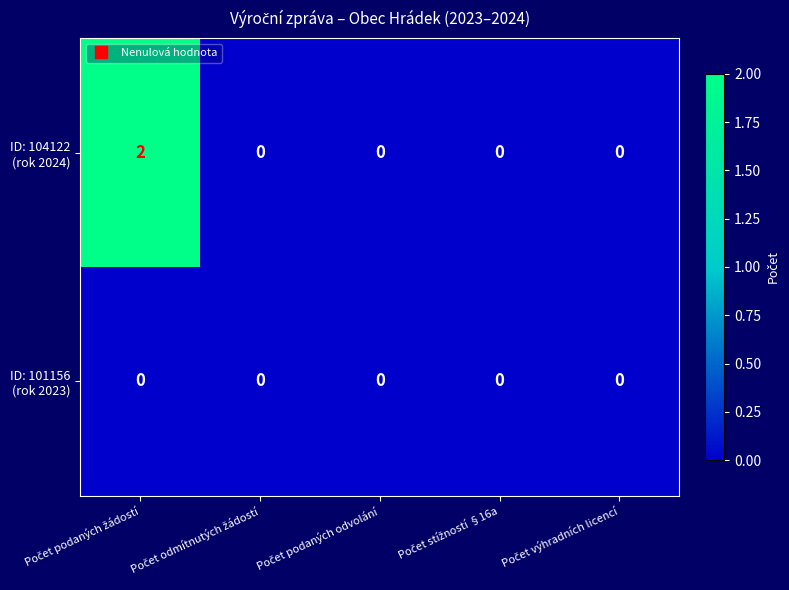

At which category is the sum across all series the highest?

Počet podaných žádostí